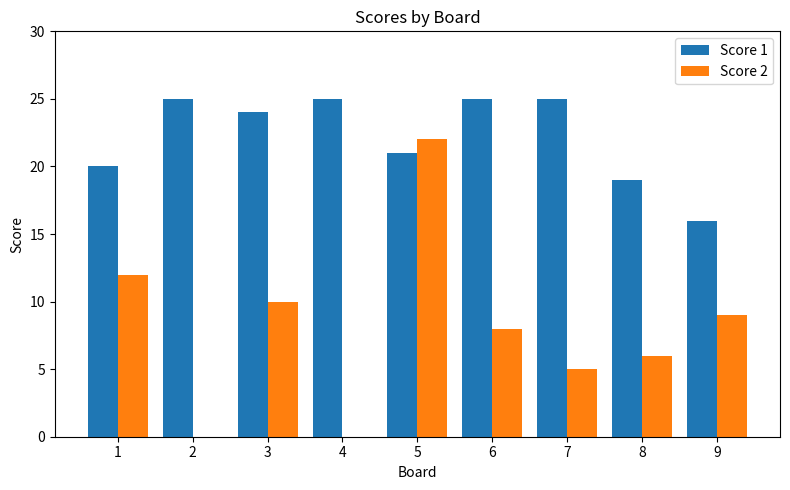

Which series has the largest total across all categories?

Score 1